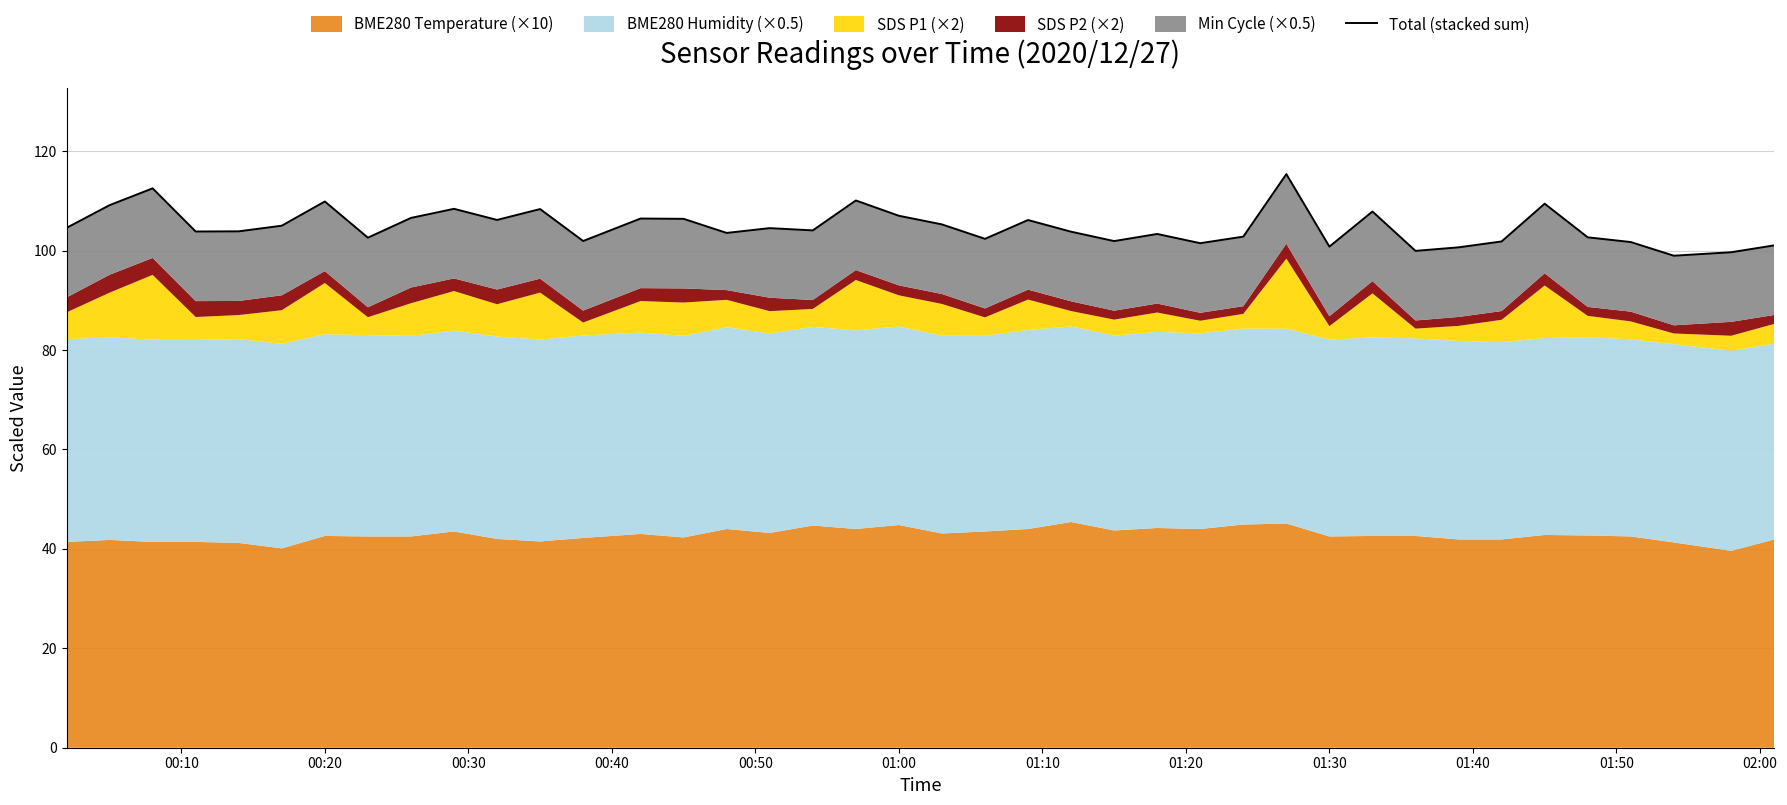

True or false: the data shows 42.2 at 35.

False